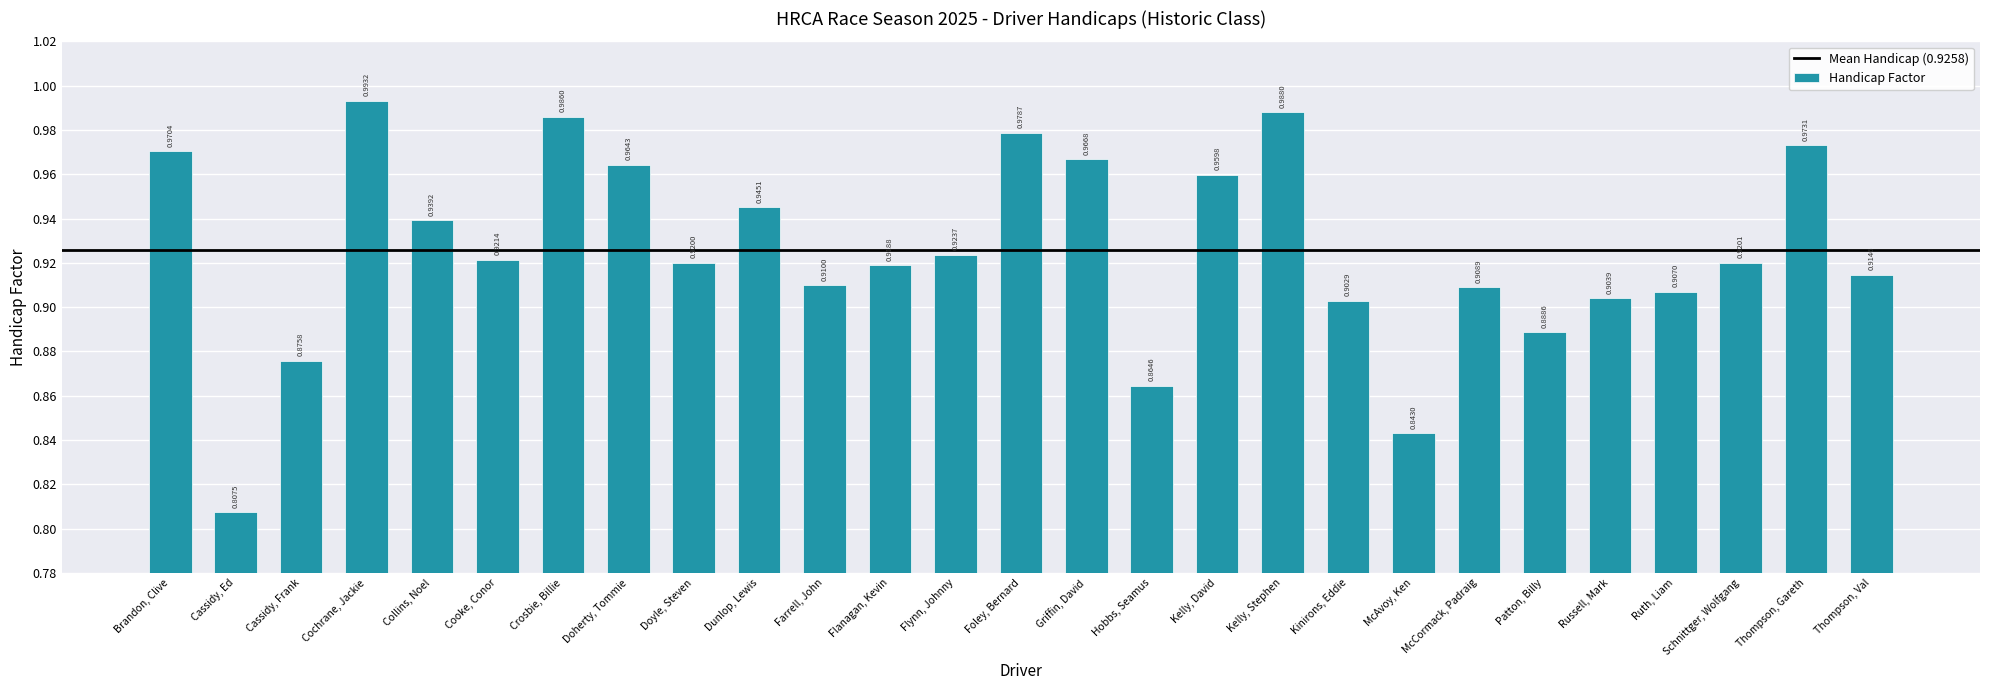

Which label corresponds to the largest value in the chart?

Cochrane, Jackie